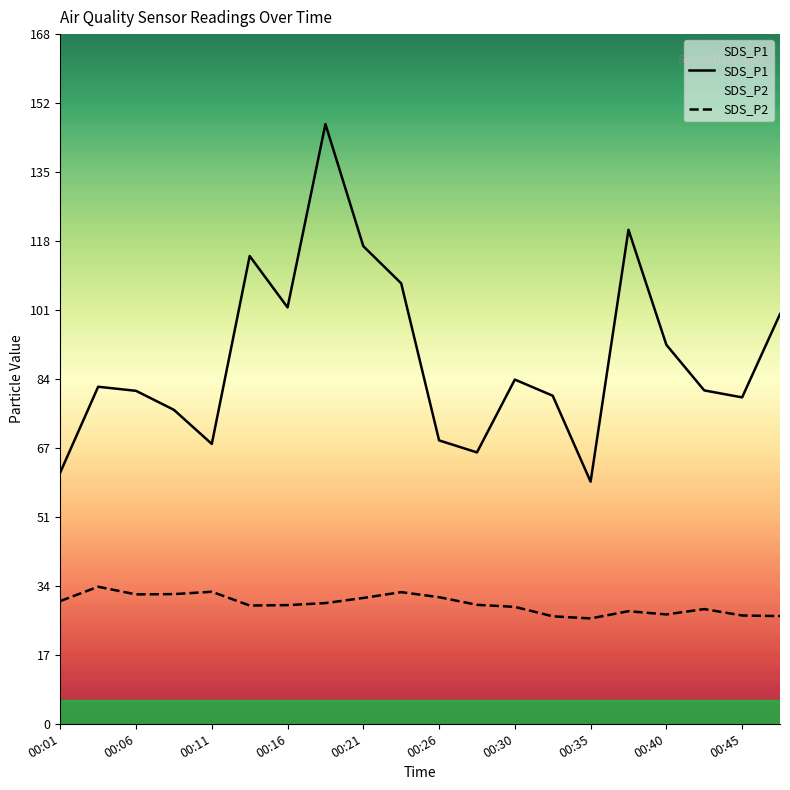

Which series has the widest spread of values?

SDS_P1